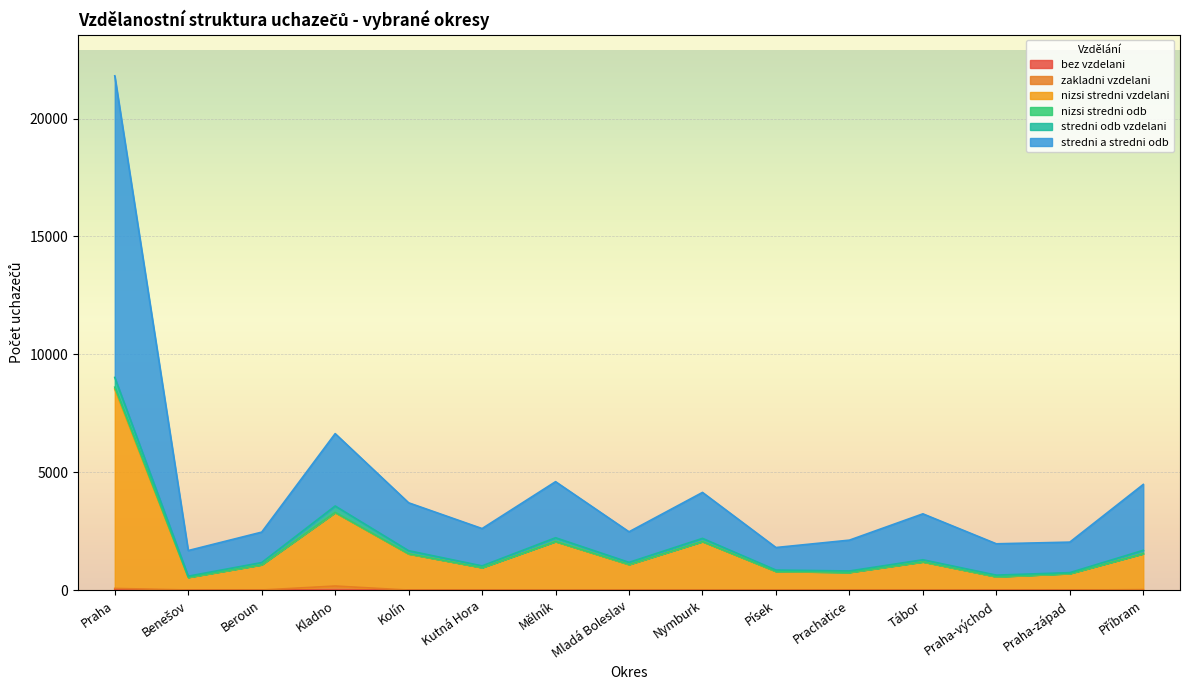

Between Praha-západ and Příbram, which is larger?

Příbram